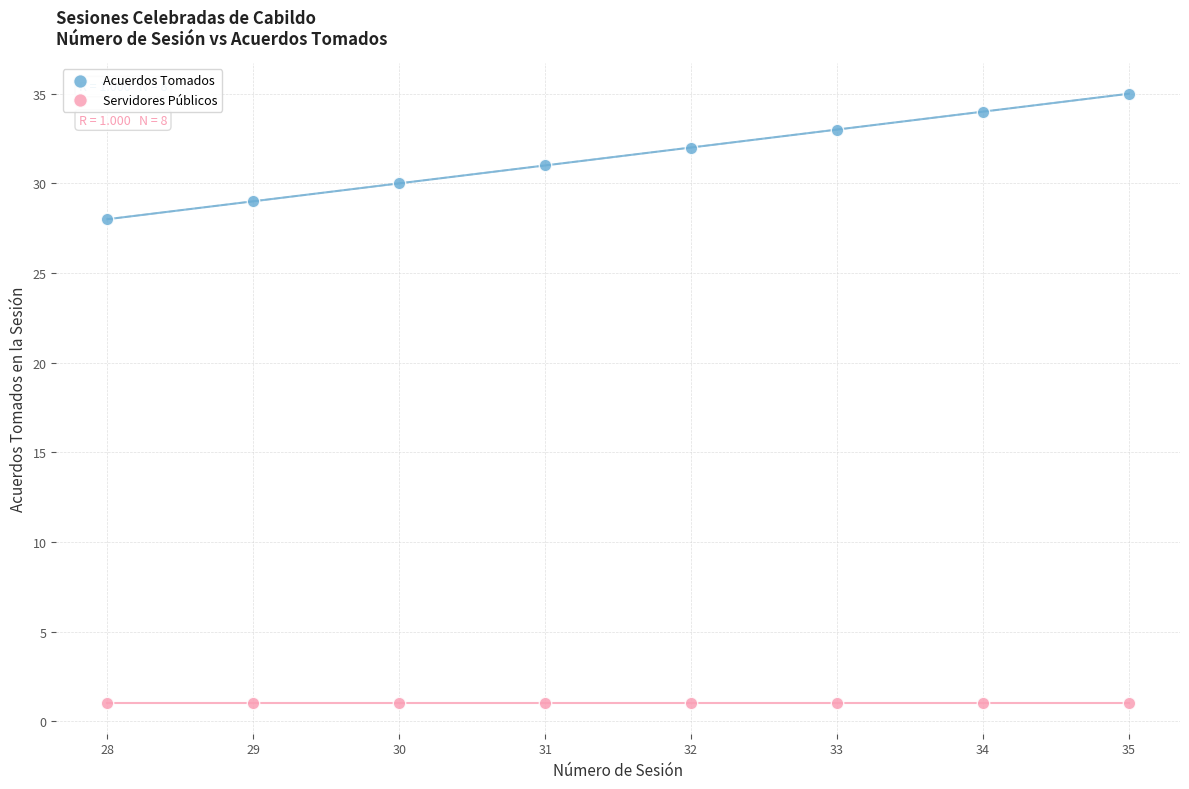

Across all series, what Y value is closest to 18?

28